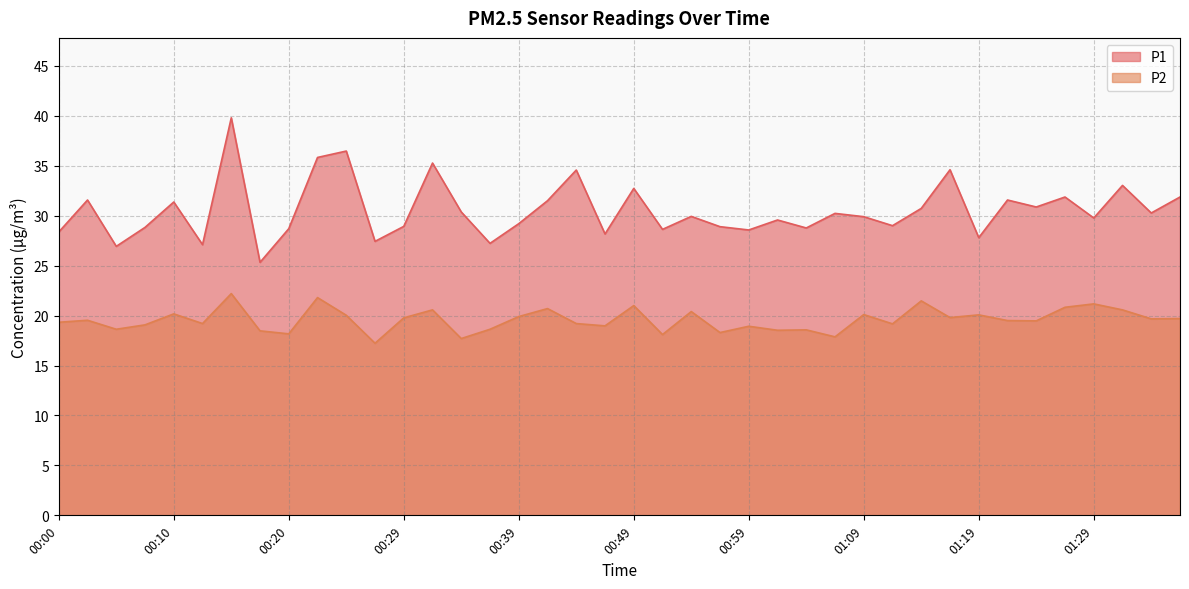

At which category is the sum across all series the highest?

00:15